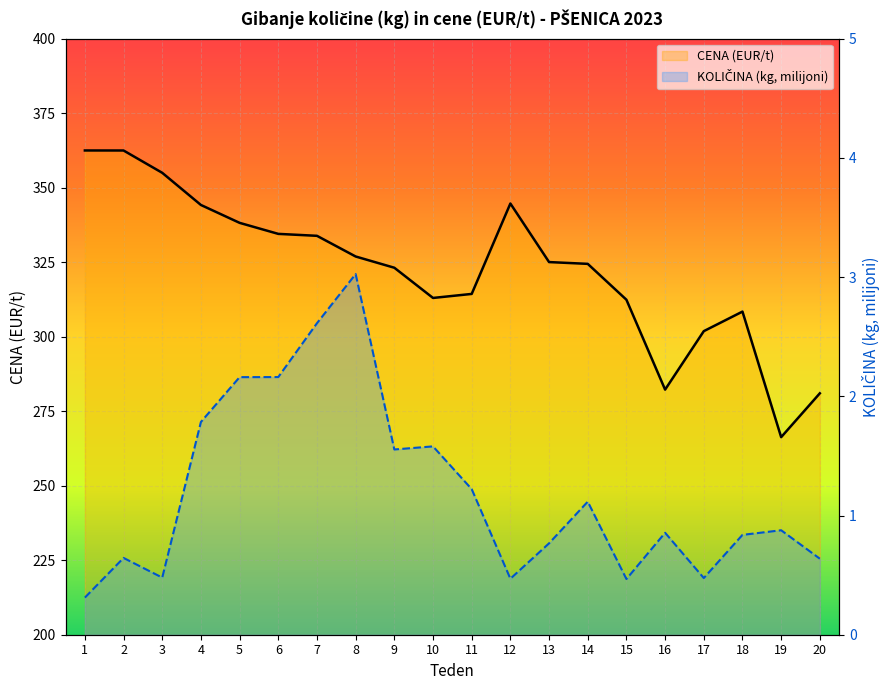

What is the difference between the maximum and minimum values in the CENA (EUR/t) series?

96.2